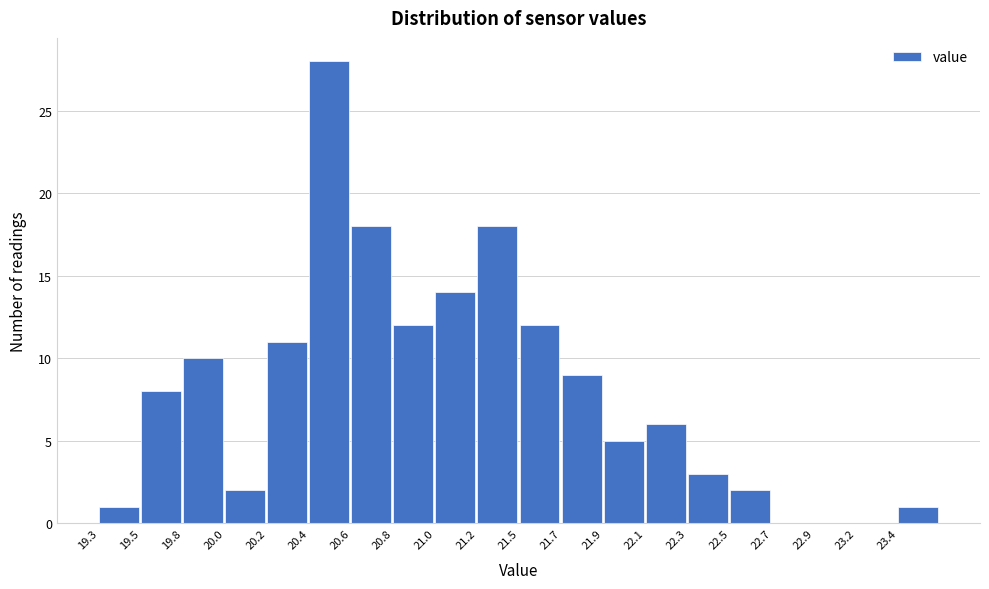

Over which range of the x-axis is the bar tallest?

20.40 to 20.60